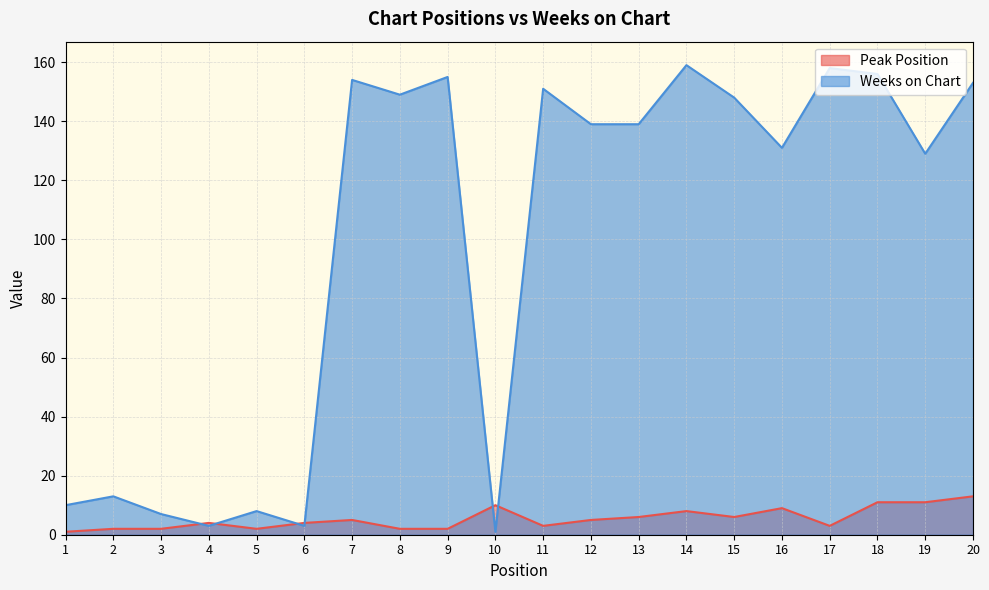

What is the average value of the Weeks on Chart series?

98